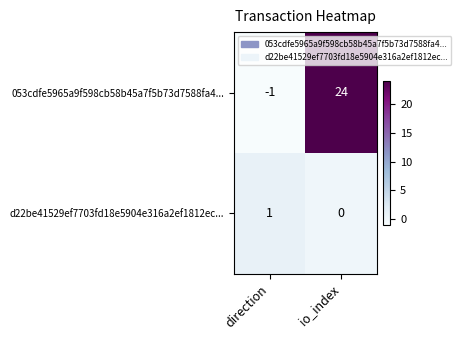

What is the sum of the 053cdfe5965a9f598cb58b45a7f5b73d7588fa4... values at direction and io_index?

23